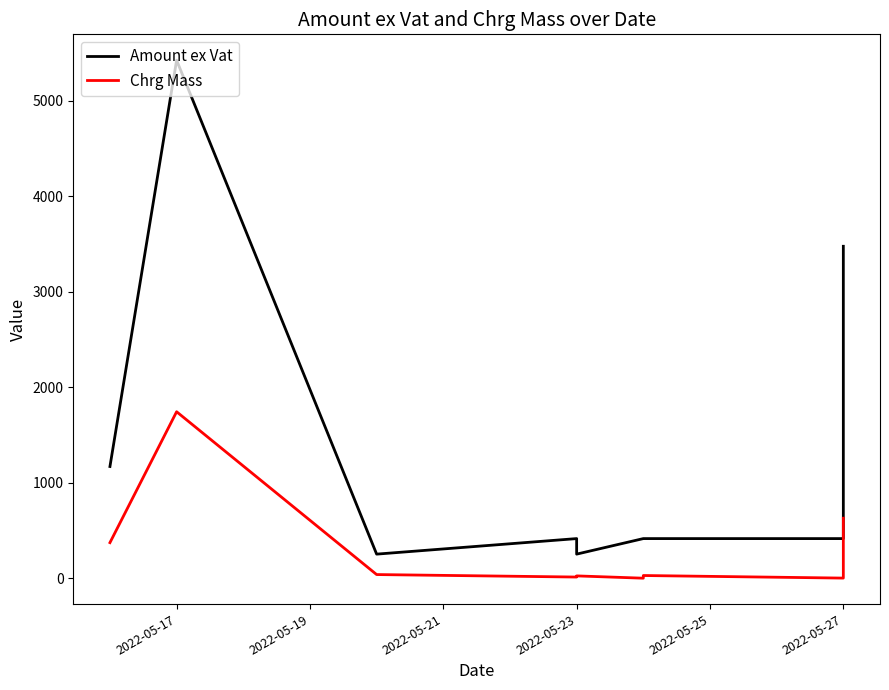

What is the highest value of the Amount ex Vat series?

5423.0